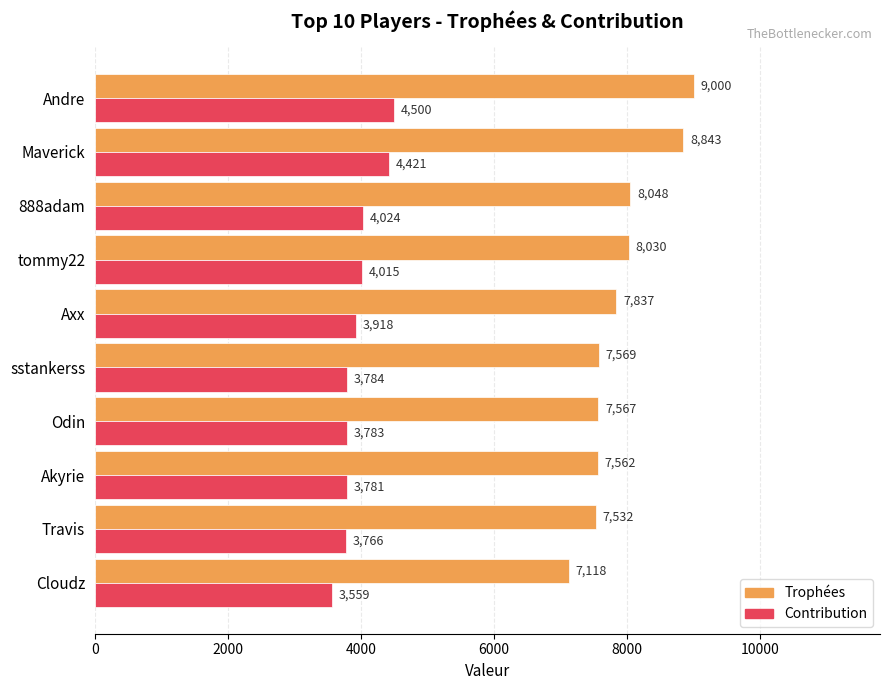

True or false: Contribution has a value of 5546 at Akyrie.

False